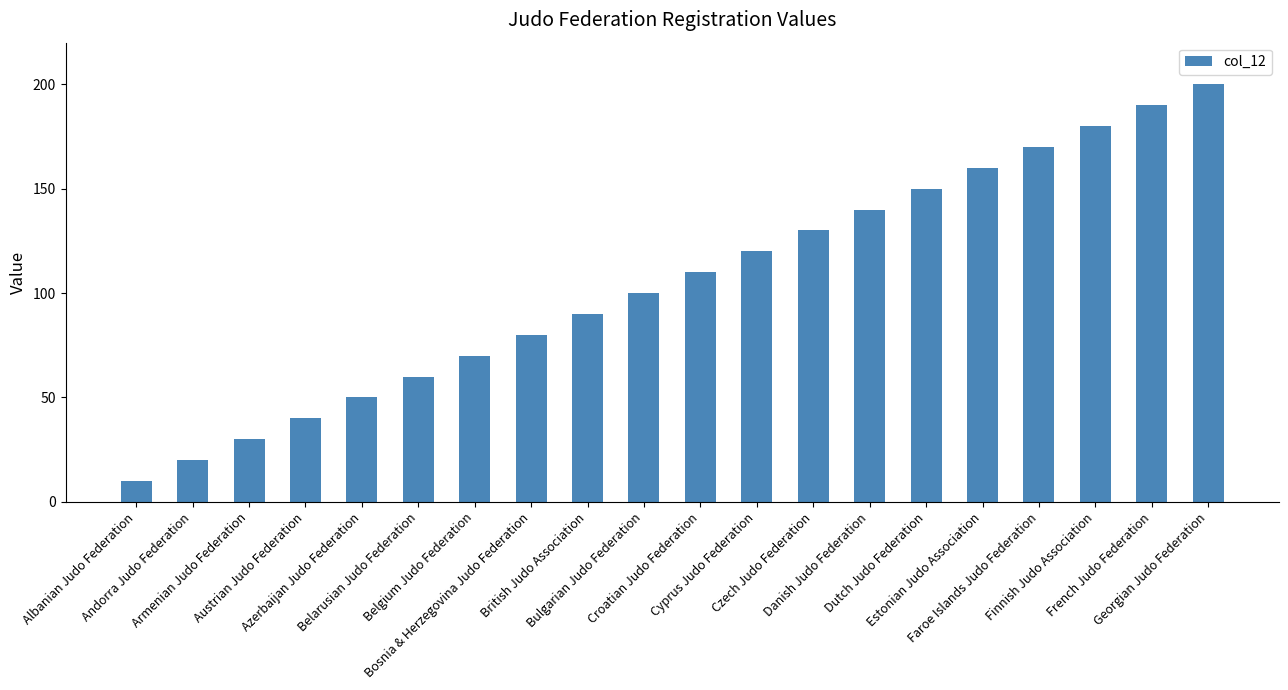

The value at Azerbaijan Judo Federation is 50. True or false?

True